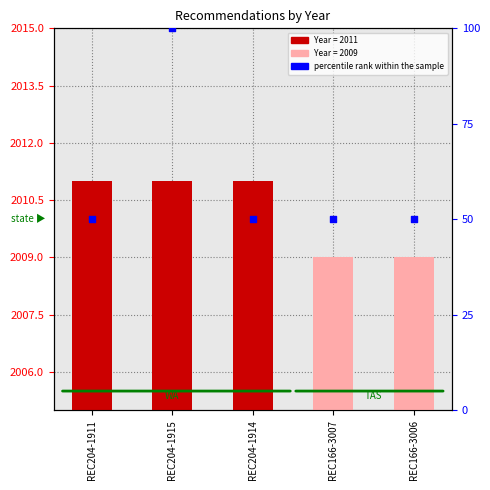

Is the value of Year at REC204-1911 greater than the value of percentile rank within the sample at REC204-1915?

Yes